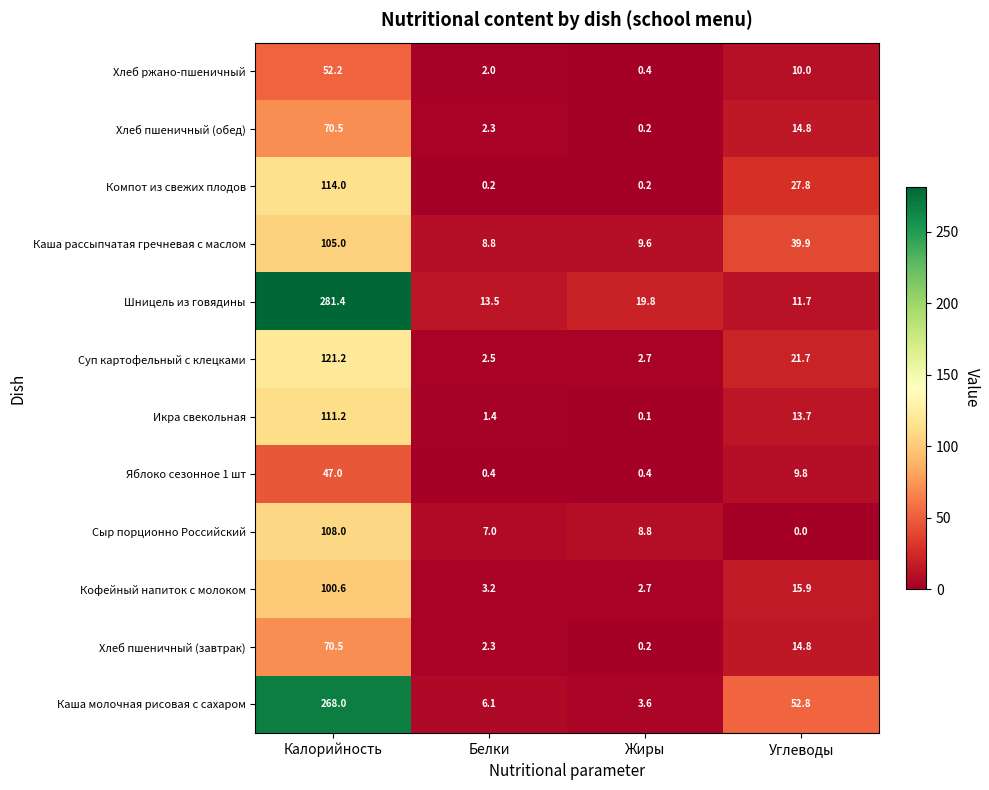

The value of Икра свекольная at Калорийность is 58.9. True or false?

False